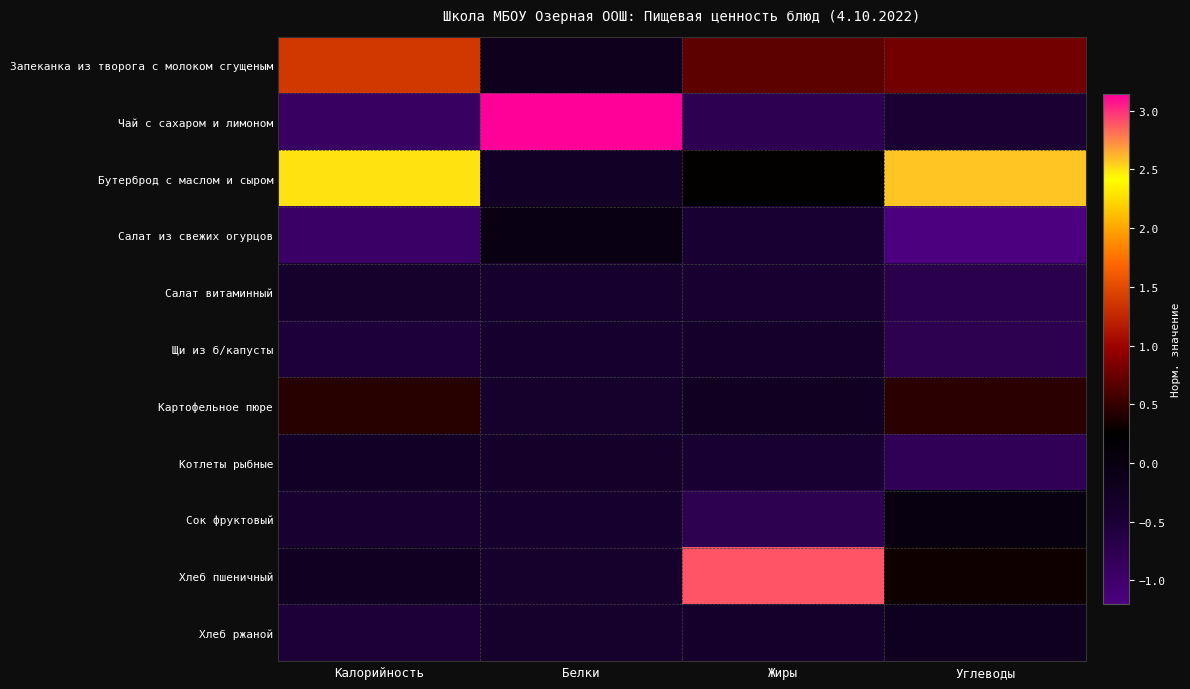

List the series in order of their peak value, highest first.

Чай с сахаром и лимоном, Хлеб пшеничный, Бутерброд с маслом и сыром, Запеканка из творога с молоком сгущеным, Картофельное пюре, Сок фруктовый, Салат из свежих огурцов, Хлеб ржаной, Котлеты рыбные, Щи из б/капусты, Салат витаминный